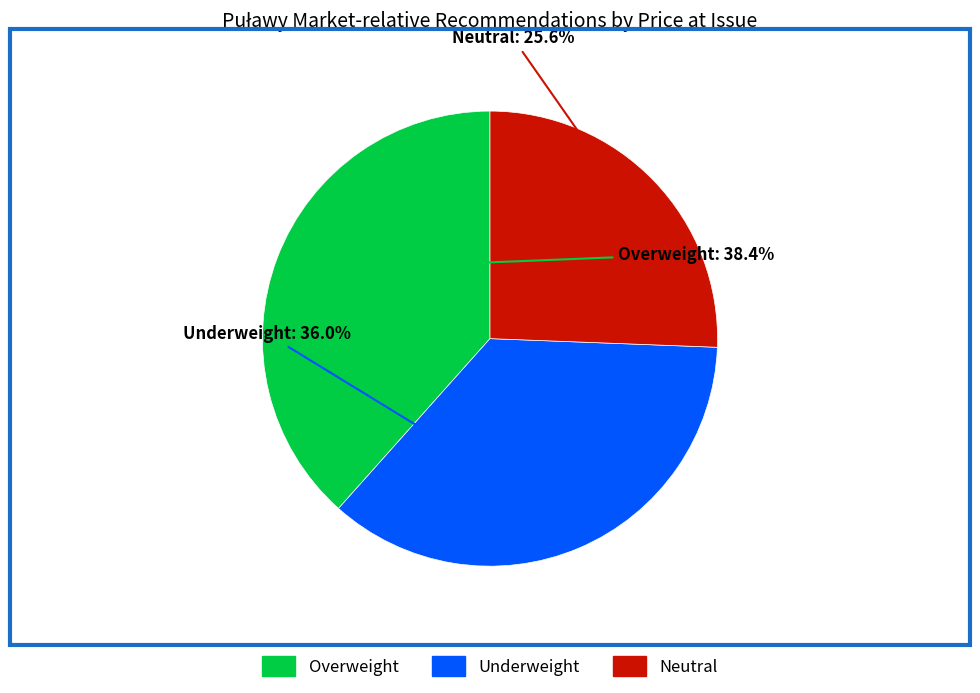

Which has a higher value, Neutral or Underweight?

Underweight